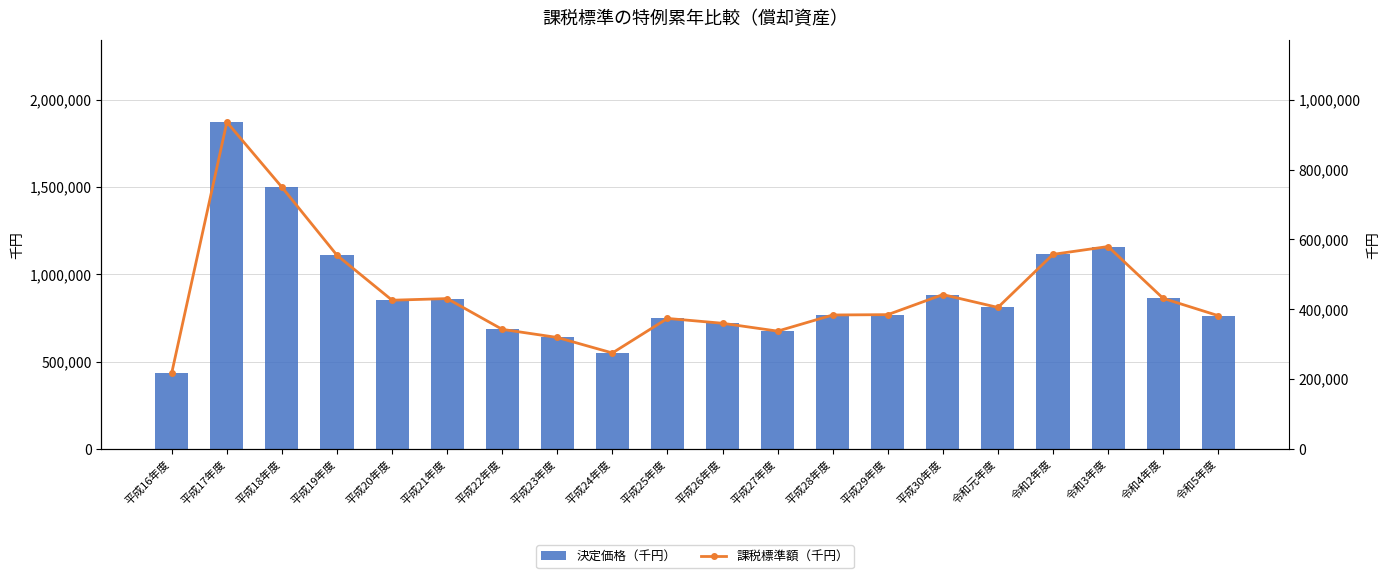

Are the bars grouped side by side (vs. stacked)?

Yes